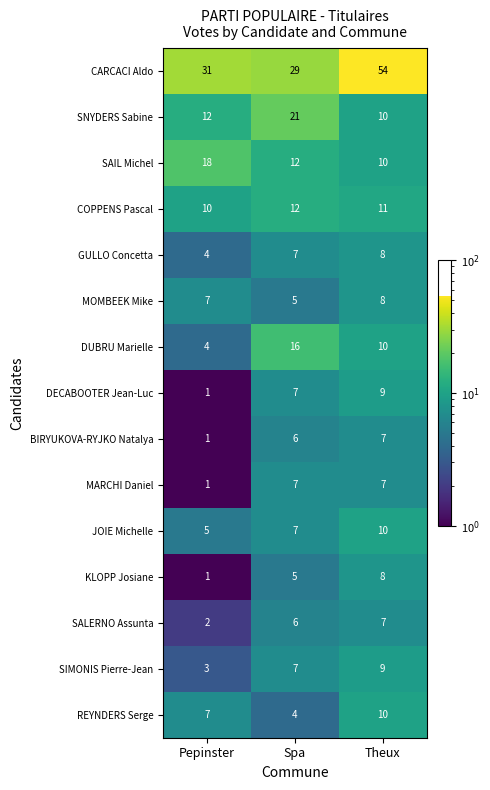

Which label corresponds to the largest value in the chart?

Theux